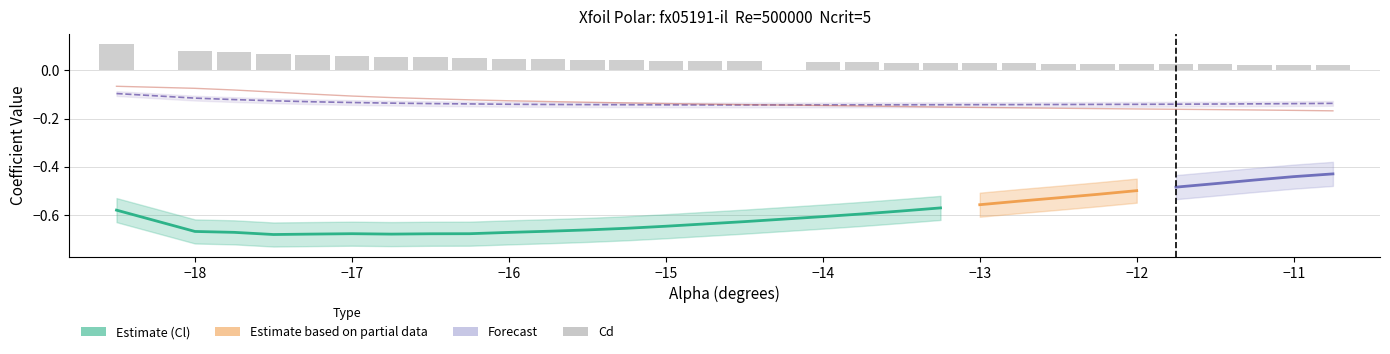

What is the difference between the Cd values at -18.5 and -12.0?

0.1